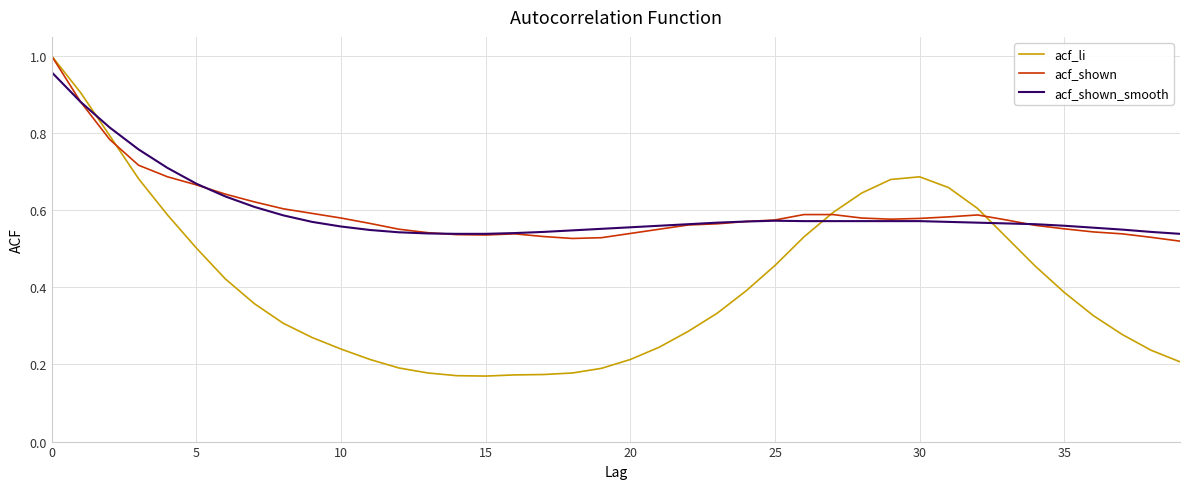

Which series has the largest range (max minus min)?

acf_li